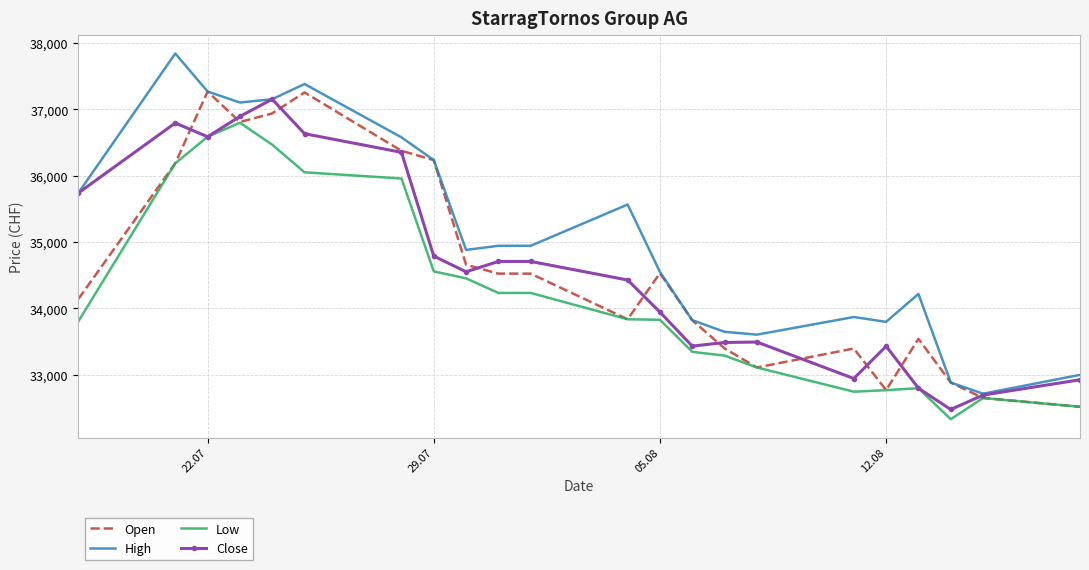

Which series has the largest total across all categories?

High